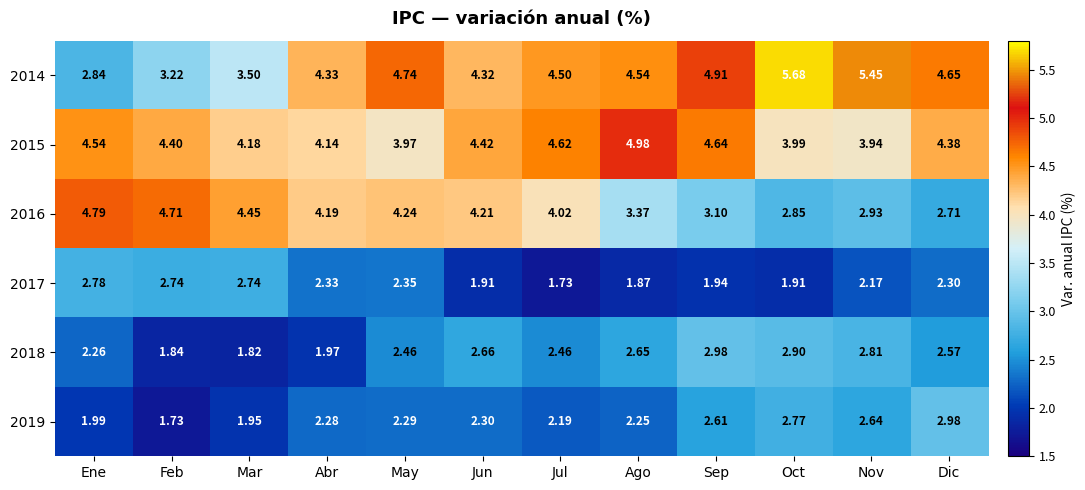

Which category has the highest value in the 2016 series?

Ene